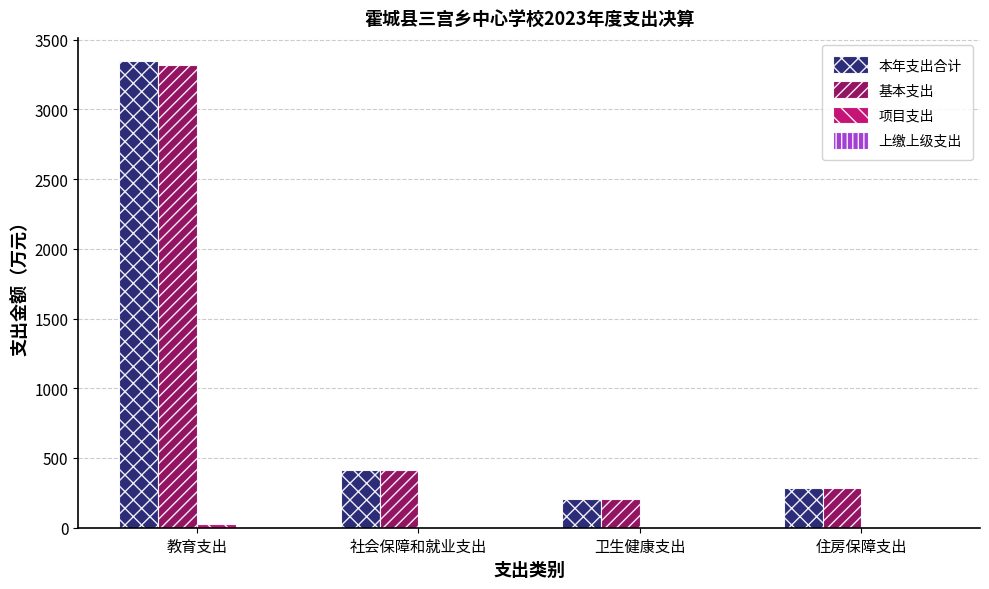

What is the sum of all 基本支出 values?

4223.9